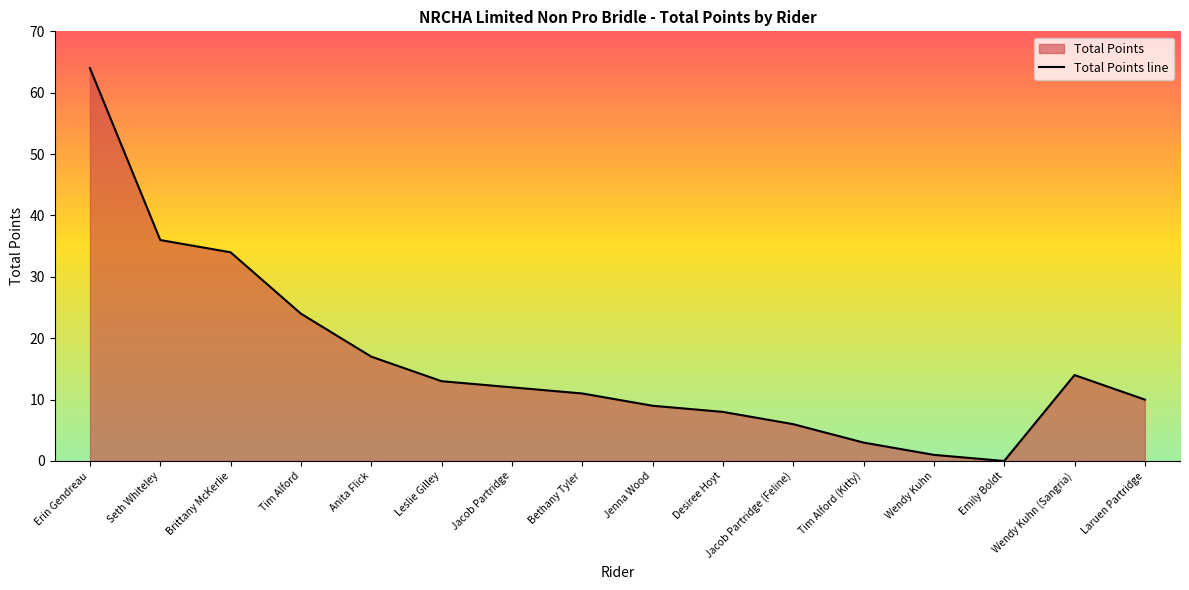

Where is the first local minimum?

Emily Boldt